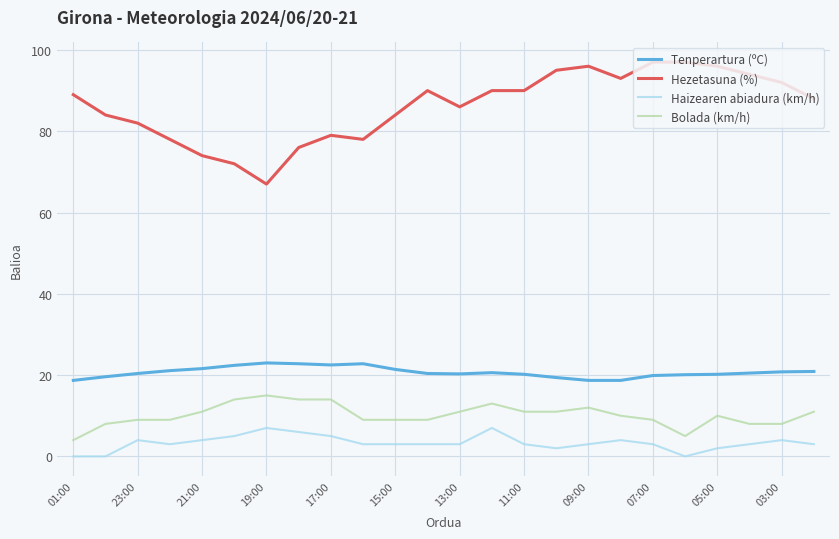

How many lines are shown in the chart?

4